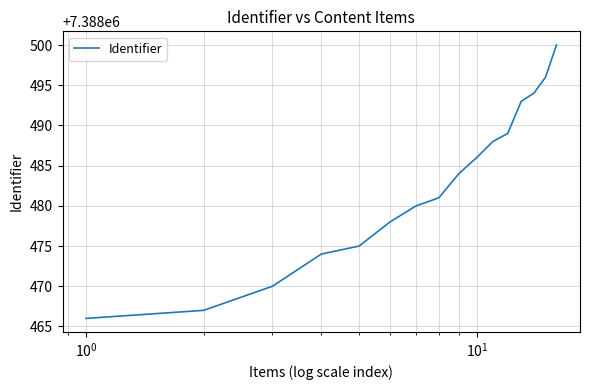

What is the smallest value displayed?

7388466